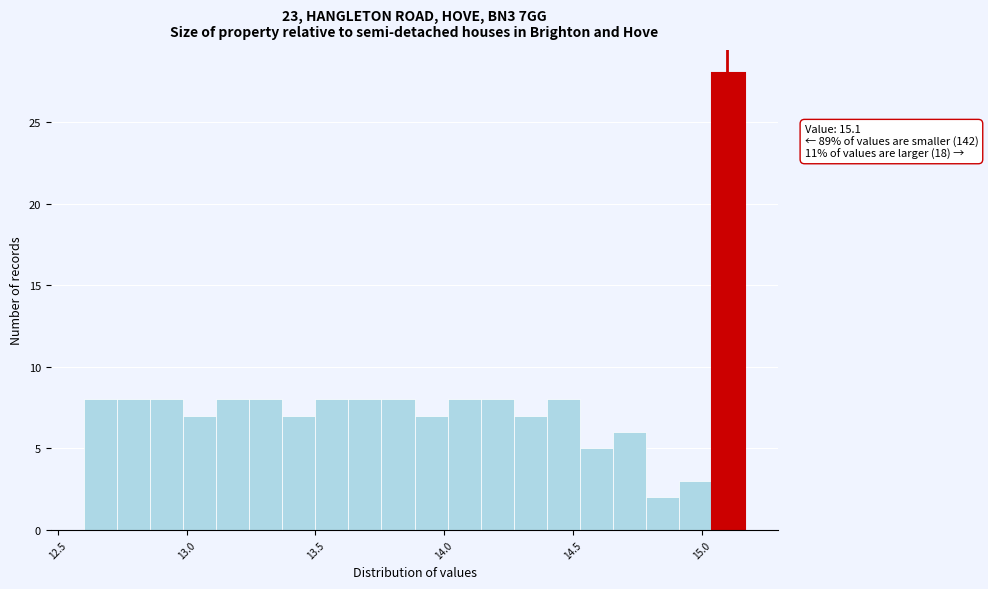

Around what value on the x-axis is the tallest bar? Give the approximate position of its centre, as read against the axis.

15.10